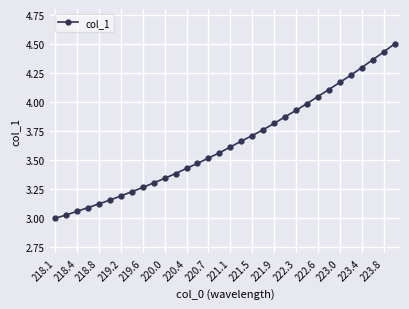

What is the greatest value displayed?

4.5